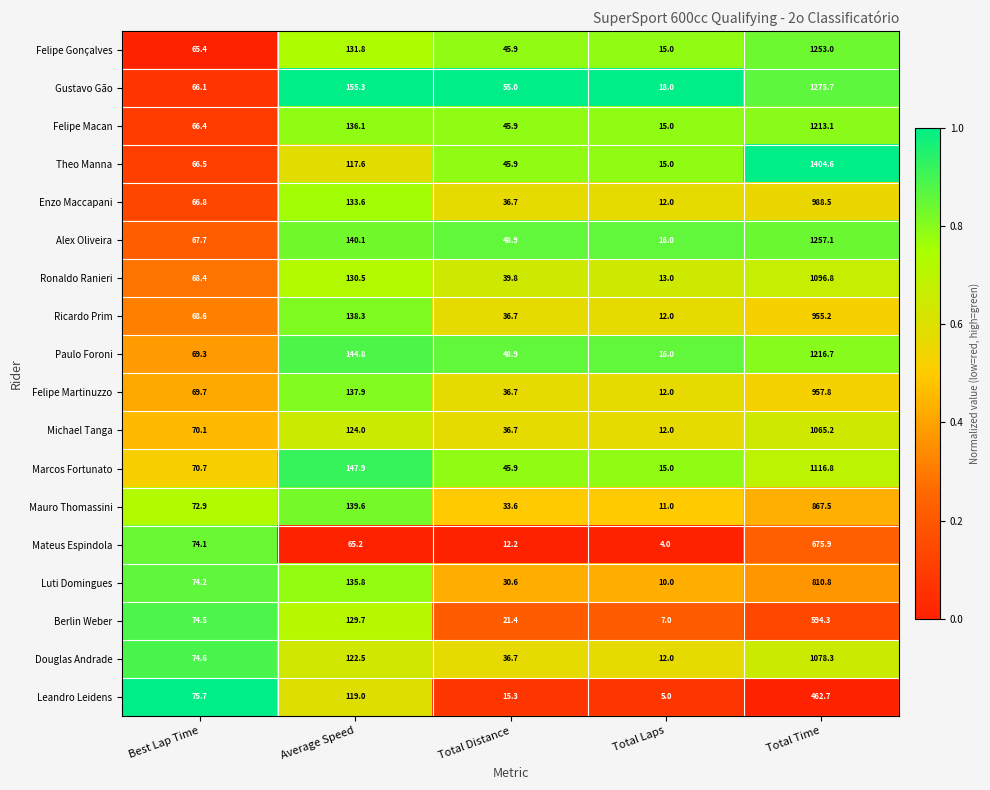

Which label corresponds to the largest value in the chart?

Total Time